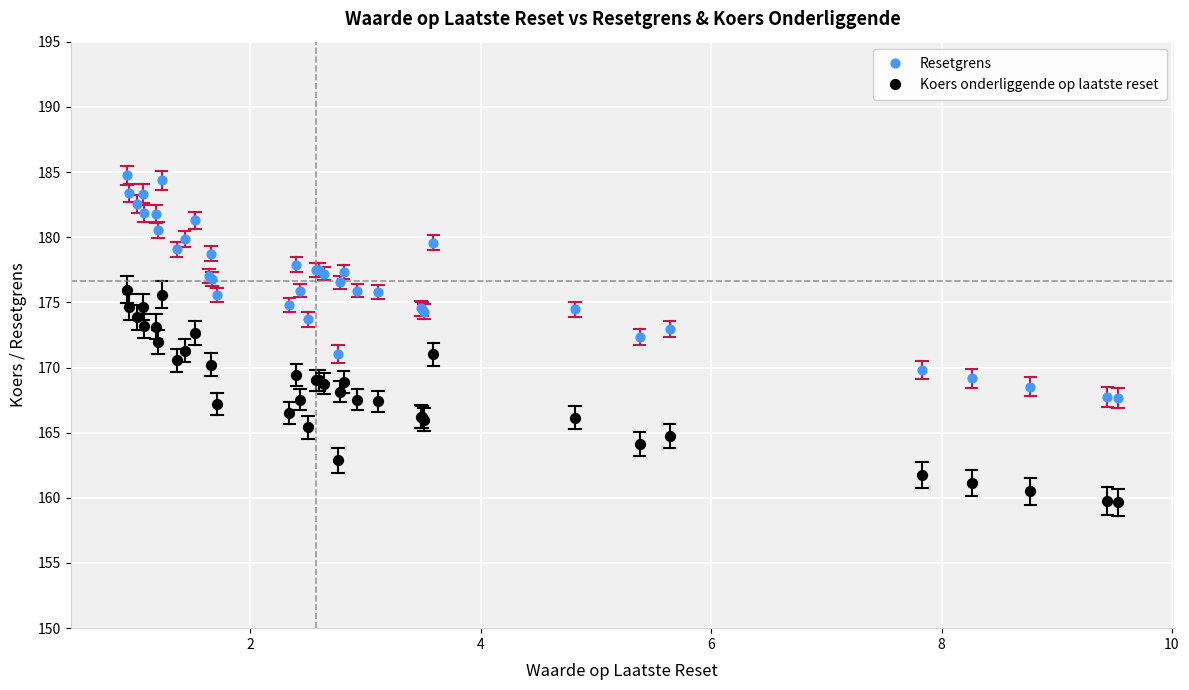

Which series contains the lowest Y value?

Koers onderliggende op laatste reset